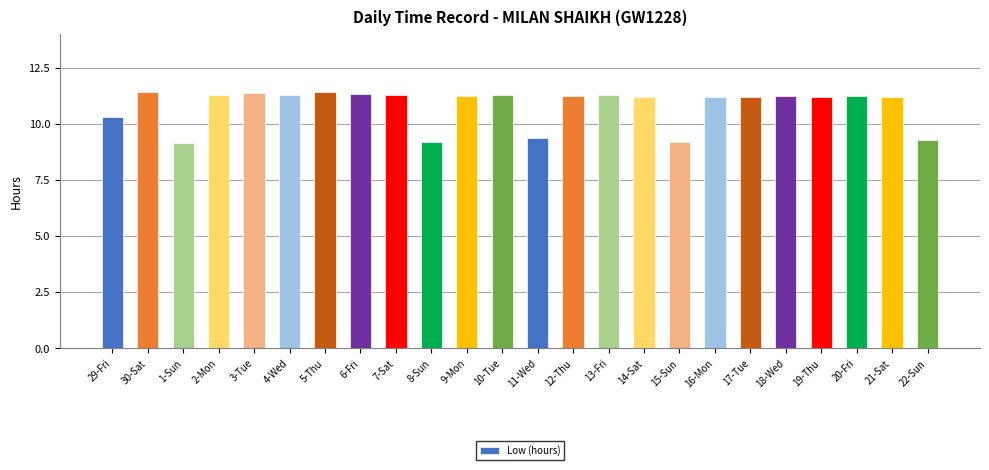

True or false: the data shows 9.2 at 8-Sun.

True